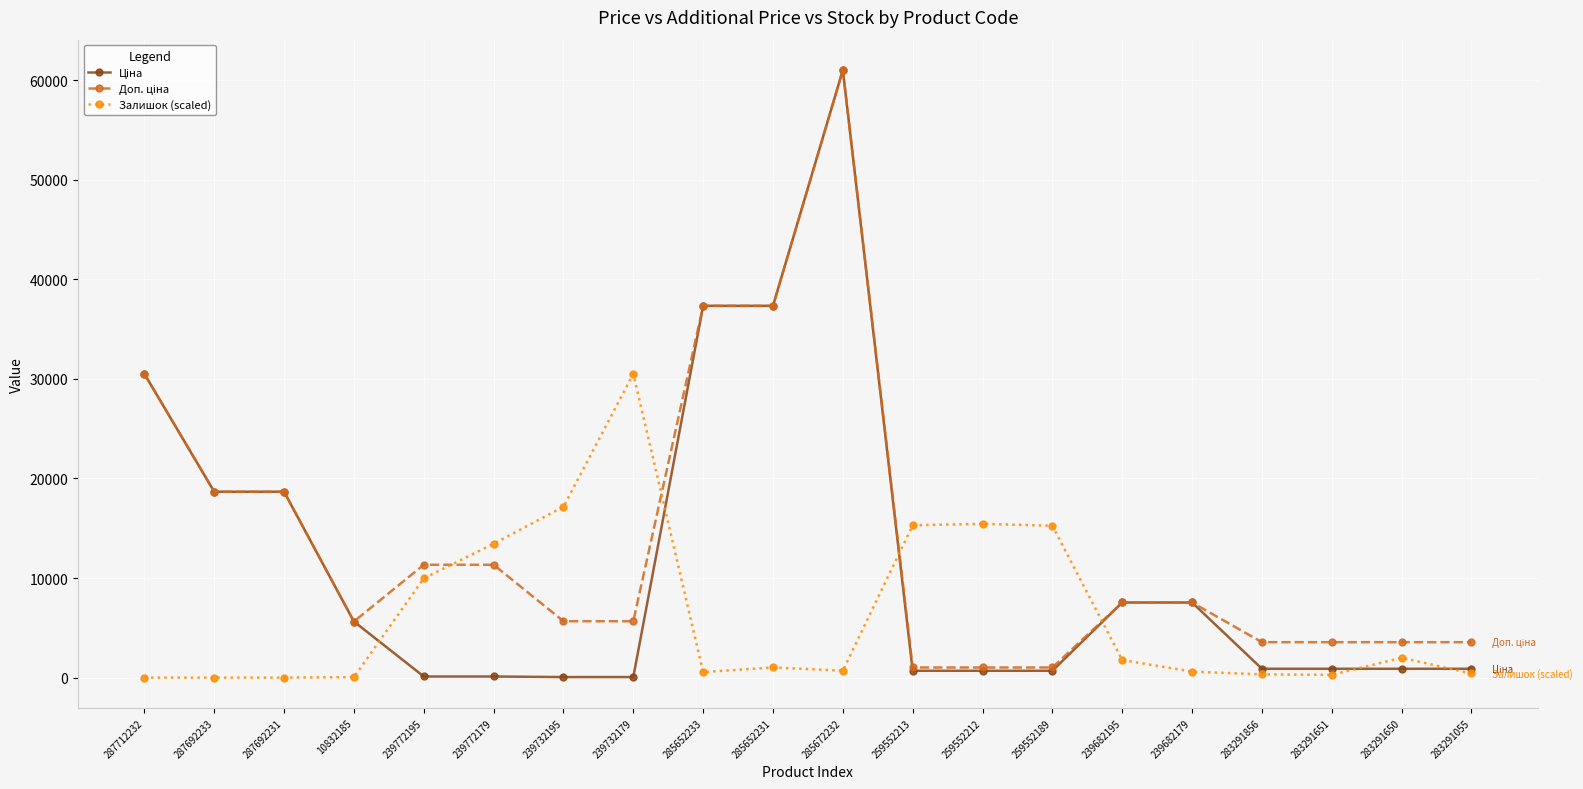

What is the difference between the highest and lowest values at 287692231?

18671.5